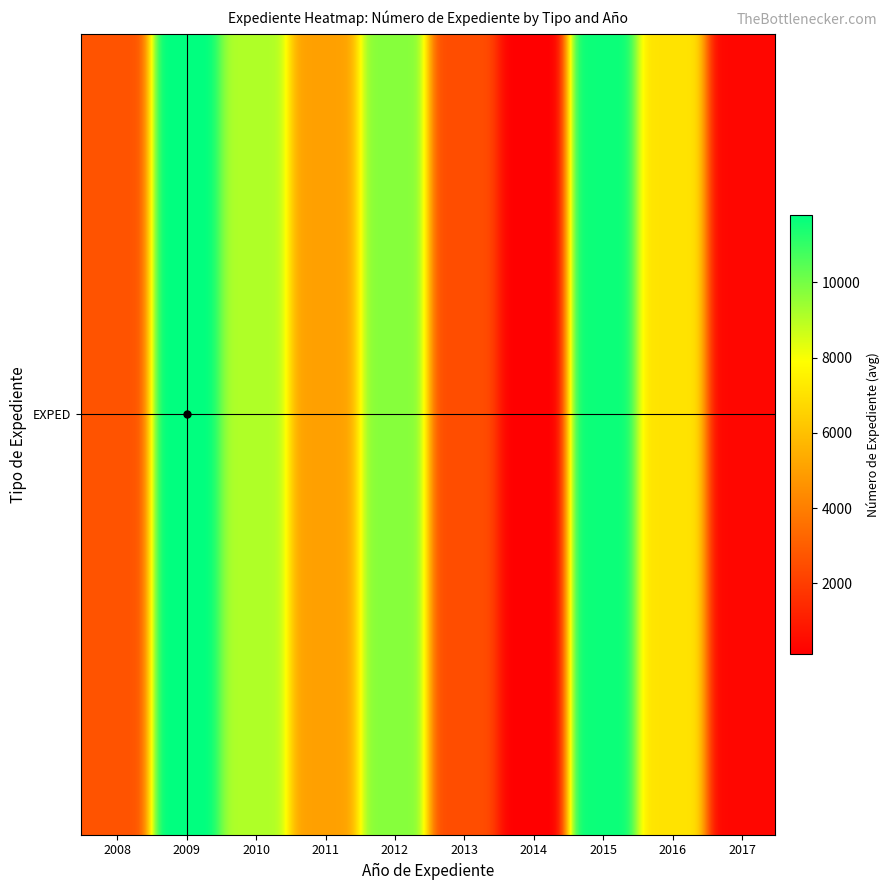

Which label corresponds to the smallest value in the chart?

2014